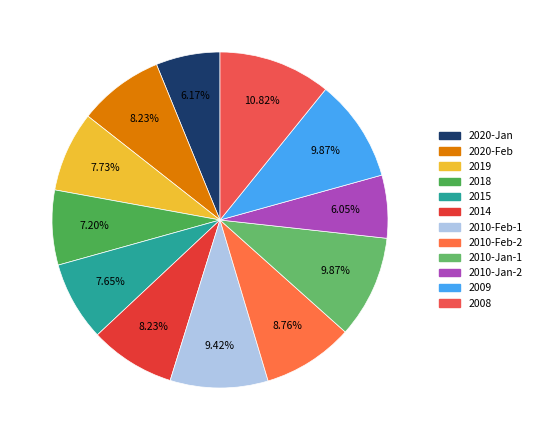

Count the number of slices in the pie.

12